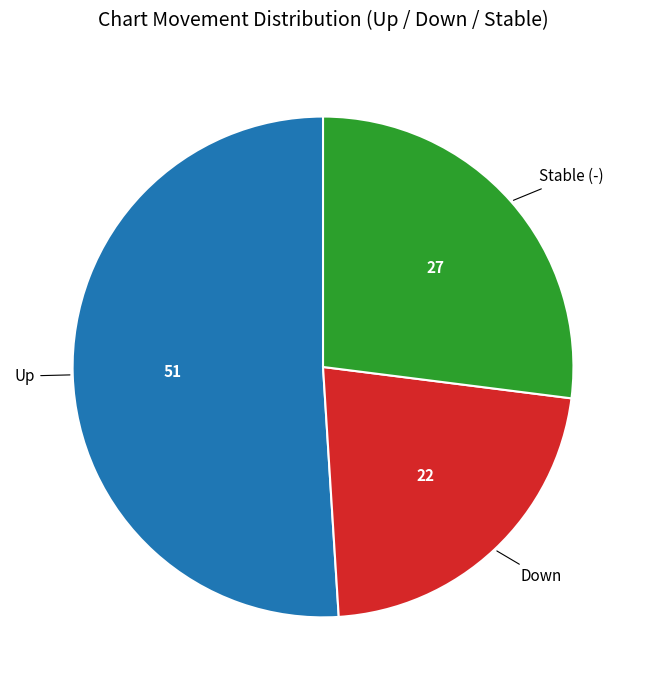

Does any single category account for the majority?

Yes